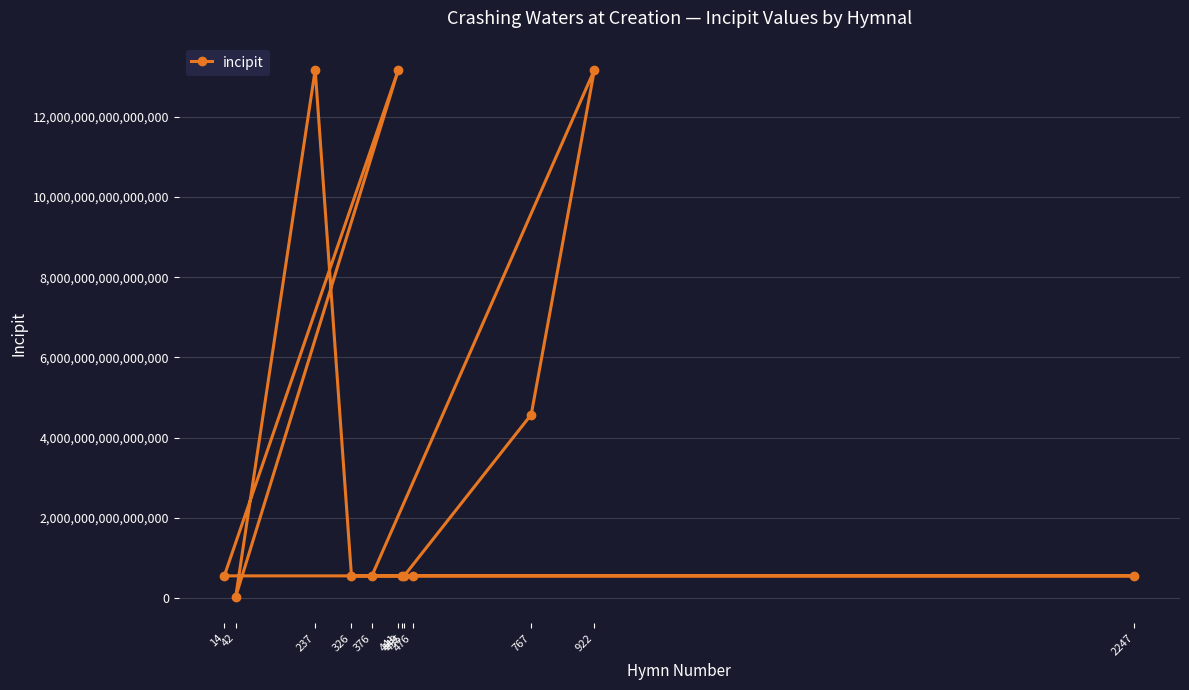

What is the average value?

3999818450041790